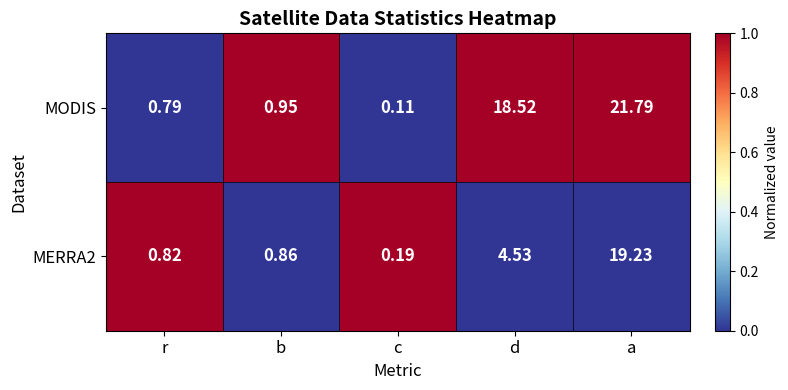

Which series has the largest range (max minus min)?

MODIS